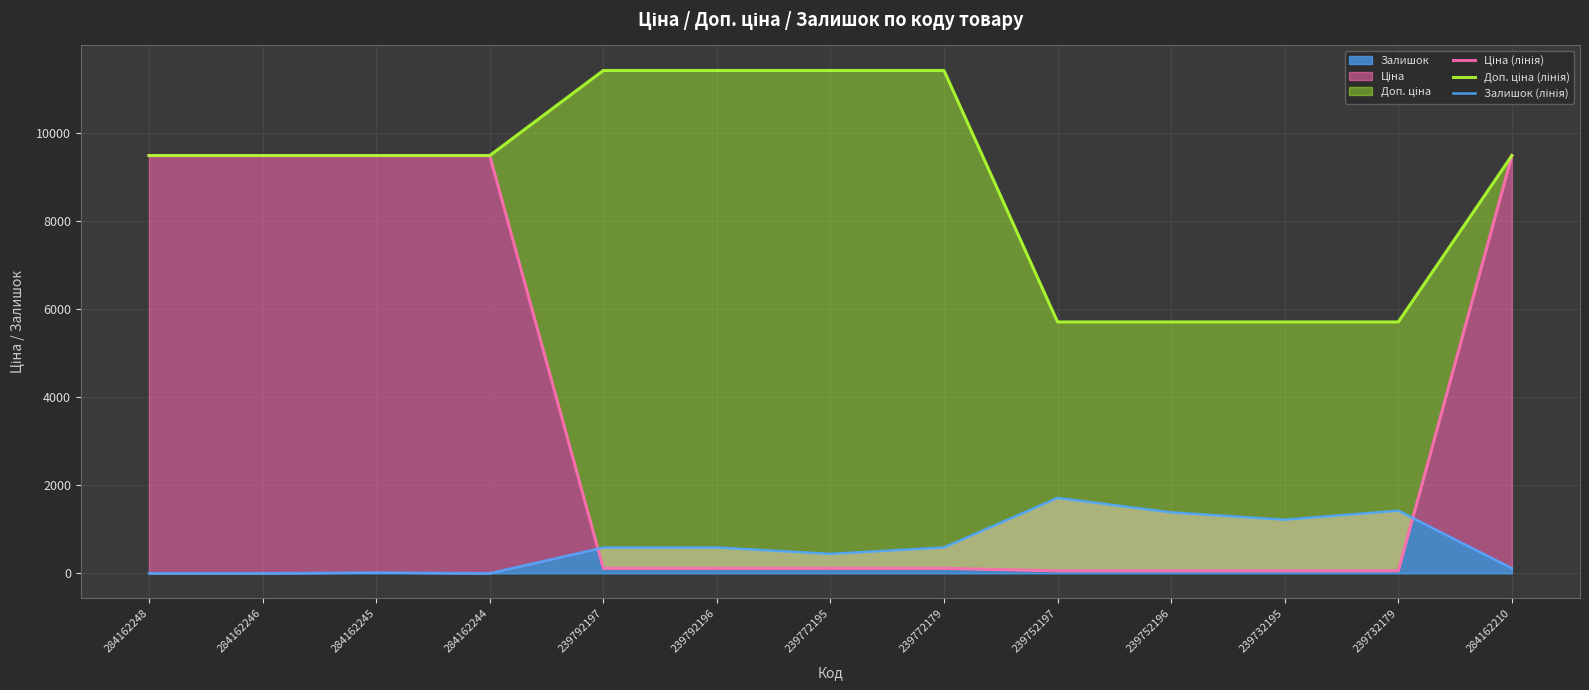

What is the difference between the Залишок (лінія) values at 239732179 and 239772179?

834.5